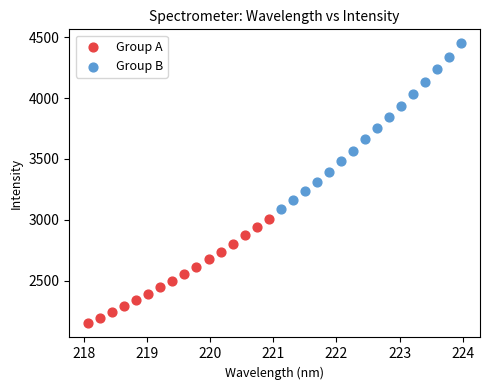

What are all the series names shown in the legend?

Group A, Group B